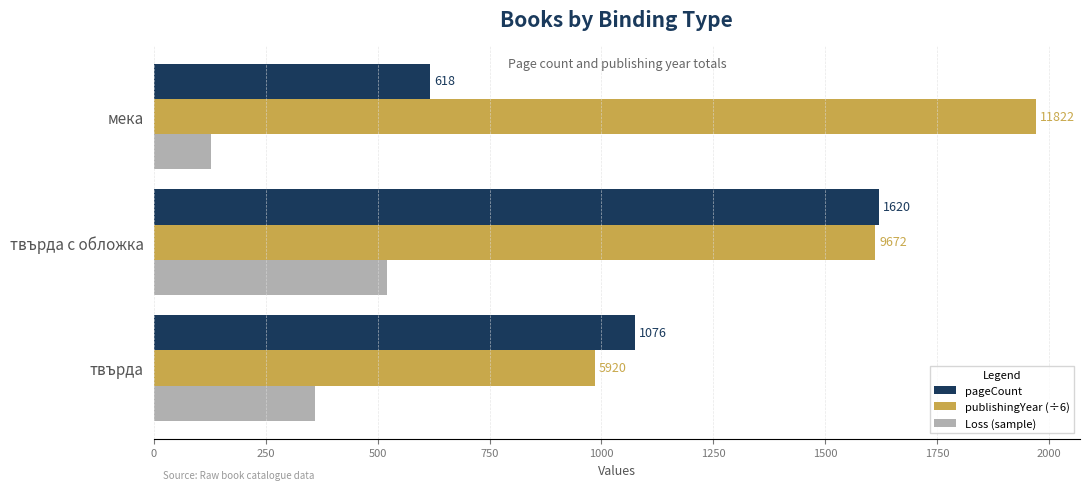

List the labels in order of pageCount value, smallest first.

мека, твърда, твърда с обложка